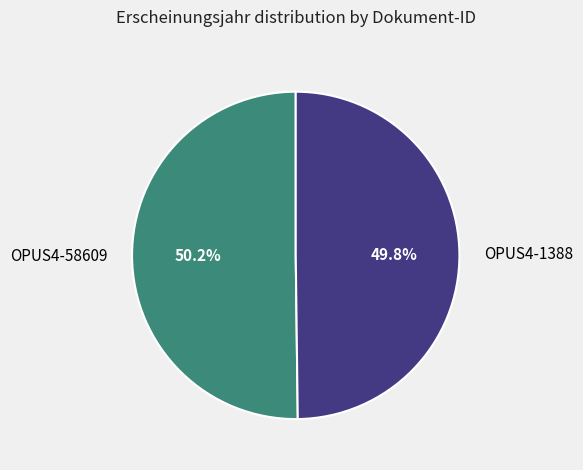

To the nearest percent, what portion does OPUS4-58609 represent?

50%